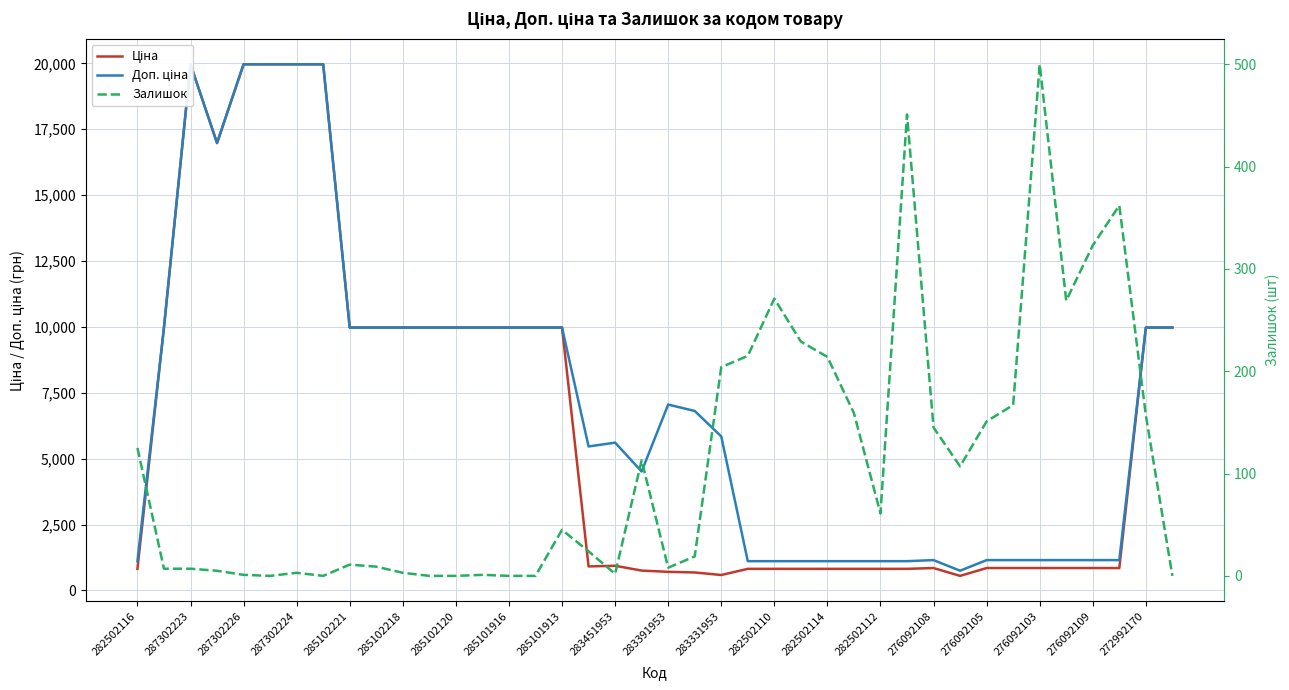

Rank the series by their maximum value, from lowest to highest.

Залишок, Ціна, Доп. ціна